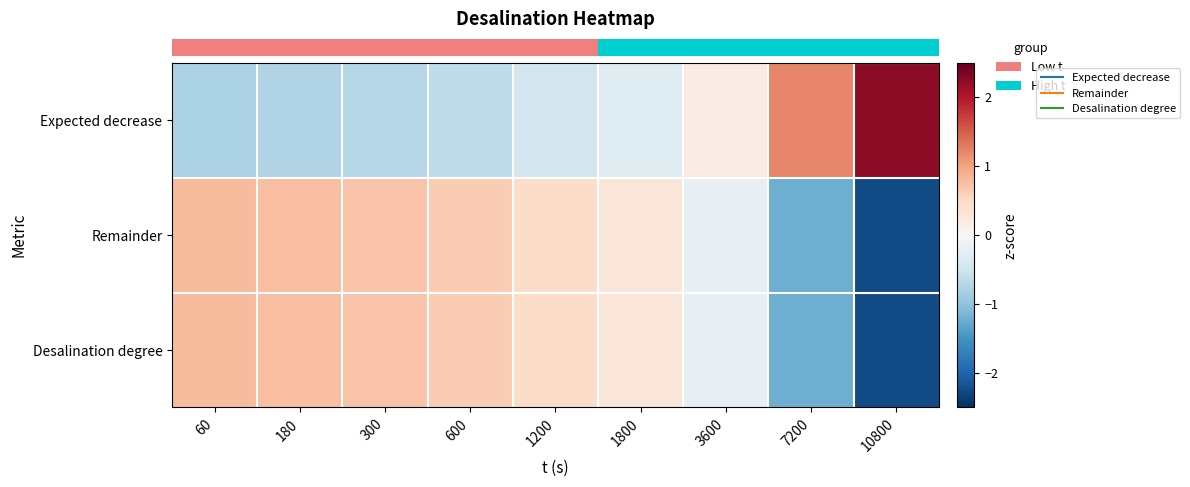

Rank the series at 1800 from highest to lowest value.

row_1, row_2, row_0